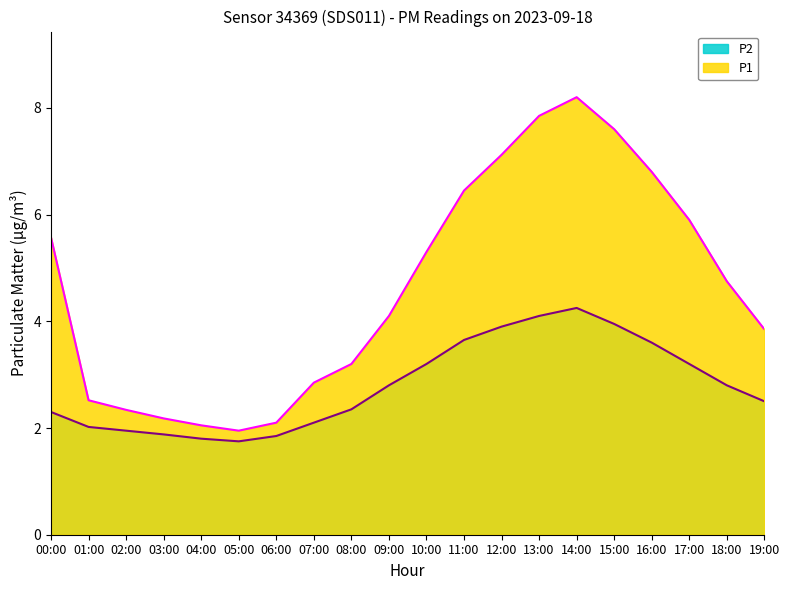

List the labels in order of P1 value, largest first.

14:00, 13:00, 15:00, 12:00, 16:00, 11:00, 17:00, 00:00, 10:00, 18:00, 09:00, 19:00, 08:00, 07:00, 01:00, 02:00, 03:00, 06:00, 04:00, 05:00